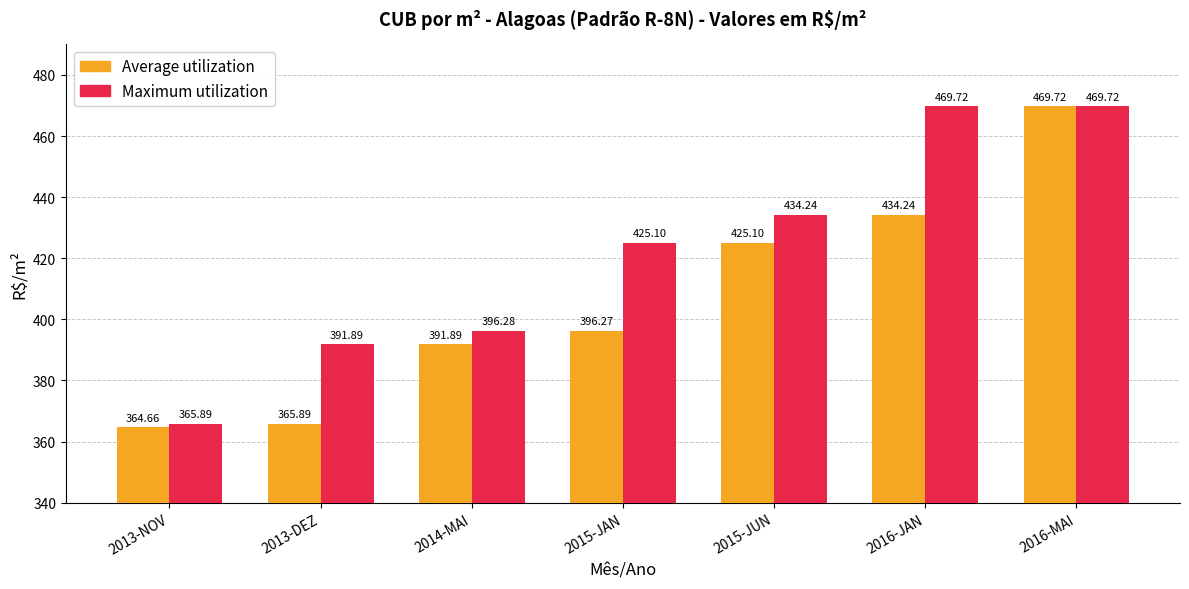

Reading left to right, what are all the values shown in this chart?

Average utilization: 2013-NOV=364.7	2013-DEZ=365.9	2014-MAI=391.9	2015-JAN=396.3	2015-JUN=425.1	2016-JAN=434.2	2016-MAI=469.7
Maximum utilization: 2013-NOV=365.9	2013-DEZ=391.9	2014-MAI=396.3	2015-JAN=425.1	2015-JUN=434.2	2016-JAN=469.7	2016-MAI=469.7